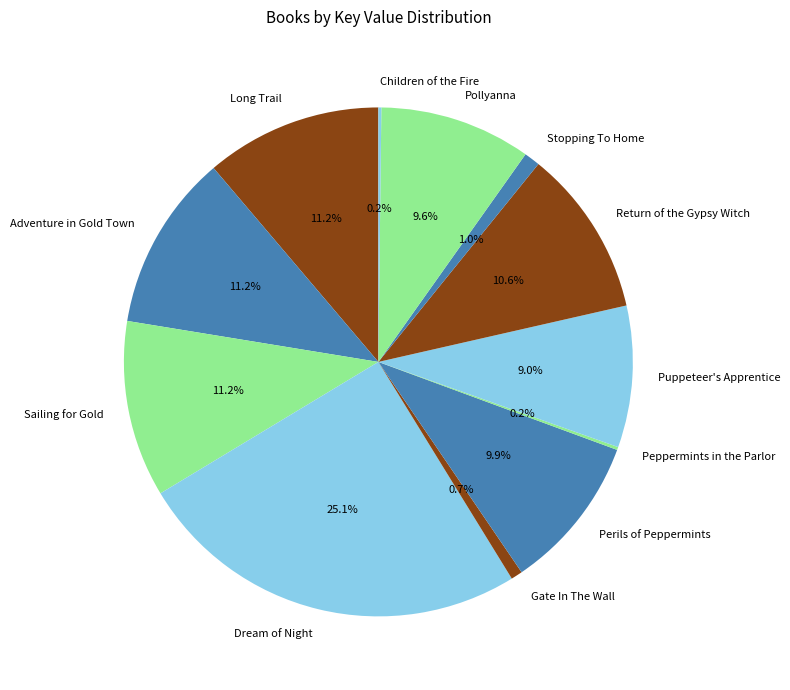

Which category has the biggest portion of the pie?

Dream of Night